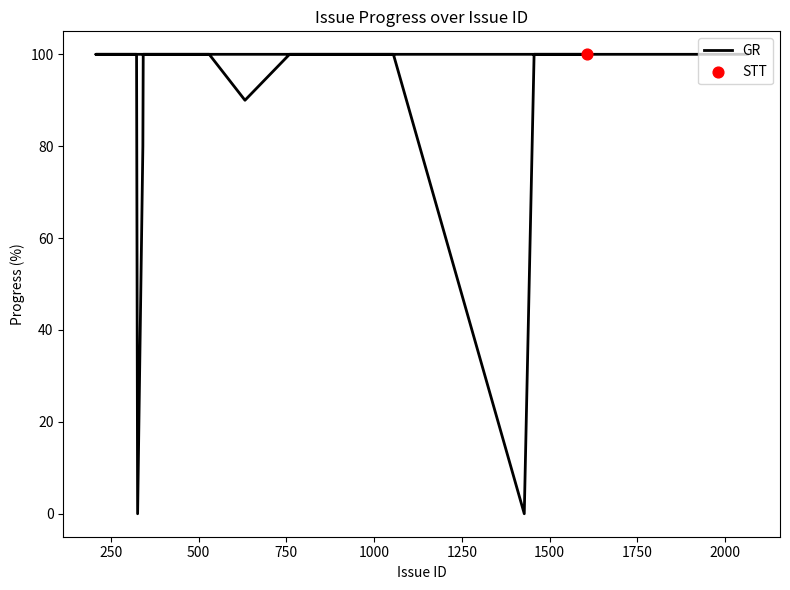

Which has a higher value, 1750 or 2000?

2000